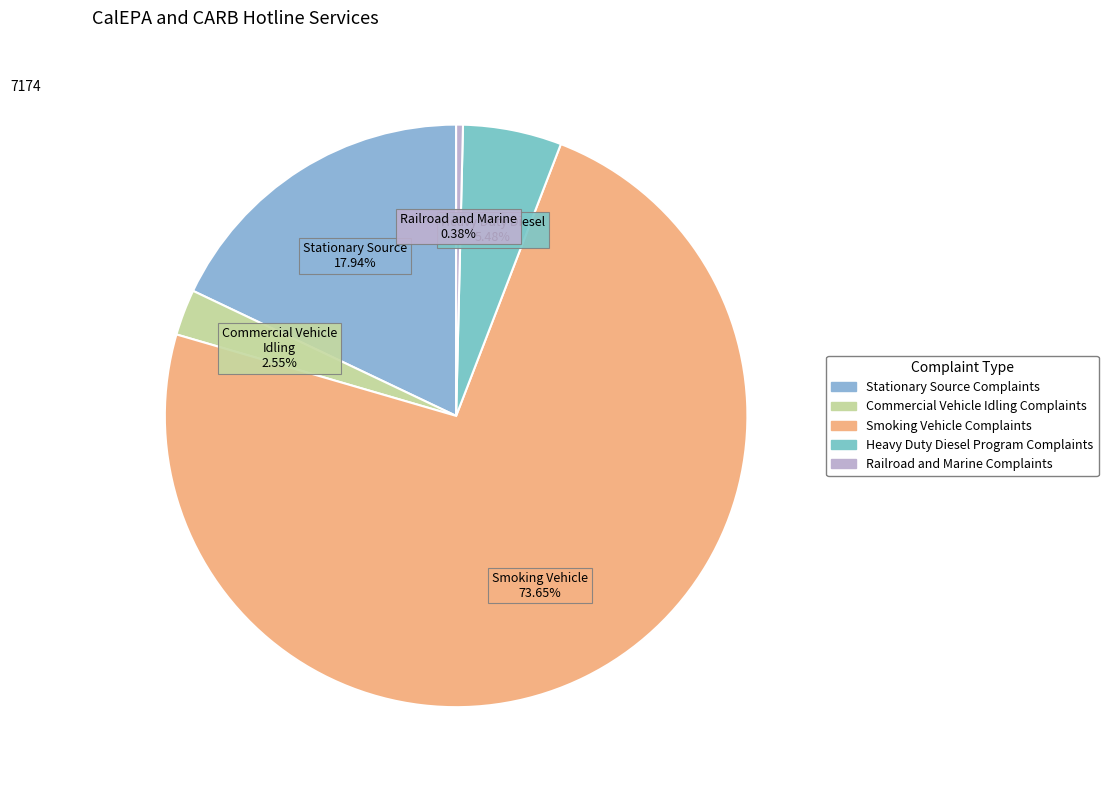

Count the number of slices in the pie.

5